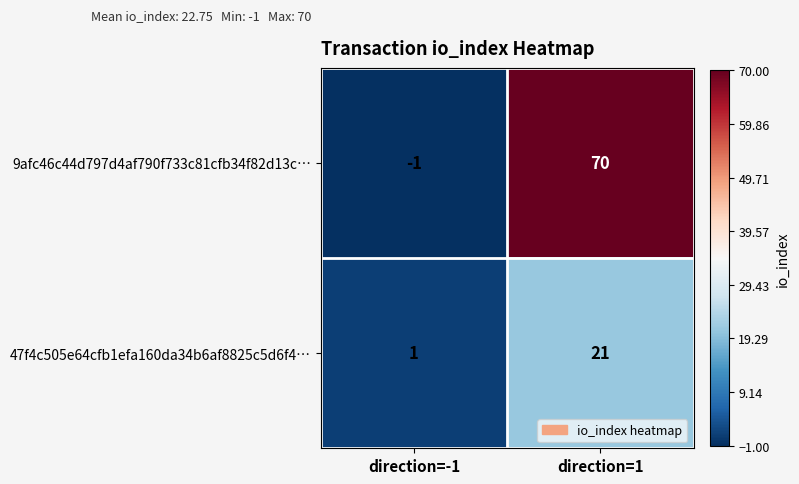

What is the sum of all 47f4c505e64cfb1efa160da34b6af8825c5d6f4… values?

22